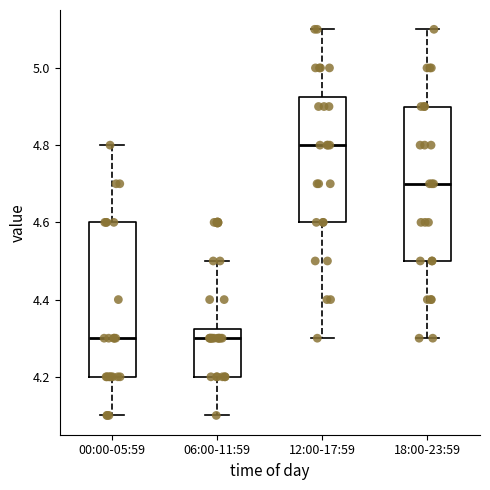

Where does the lower whisker of the box for 12:00-17:59 end on the y-axis? The values are not printed on the chart, so give them approximately, as read against the axis.

4.30